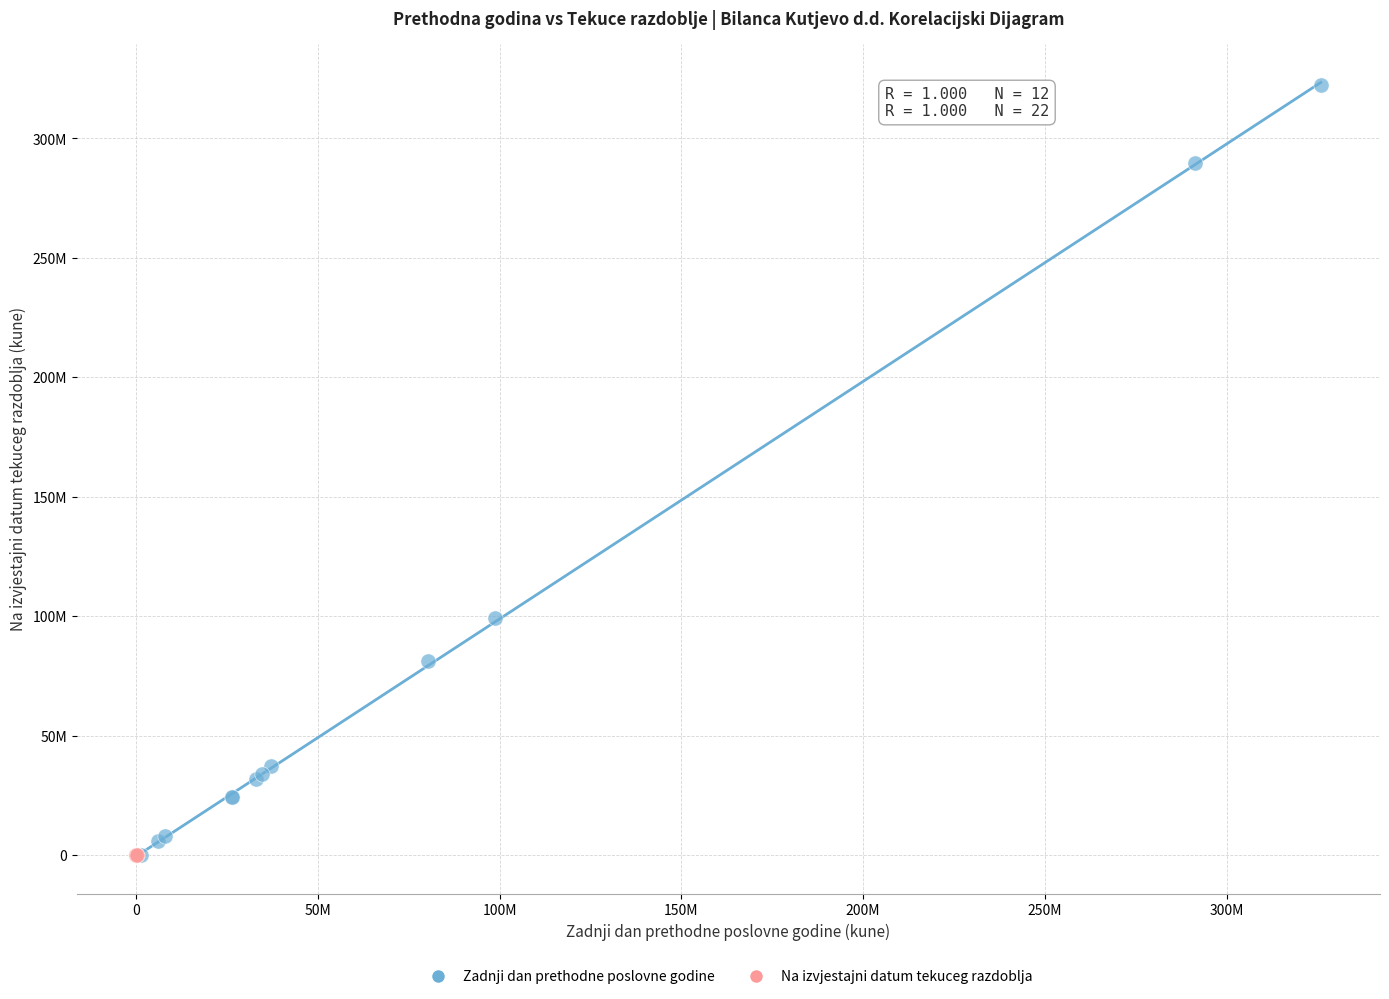

Which series has the largest Y range (max minus min)?

Zadnji dan prethodne poslovne godine